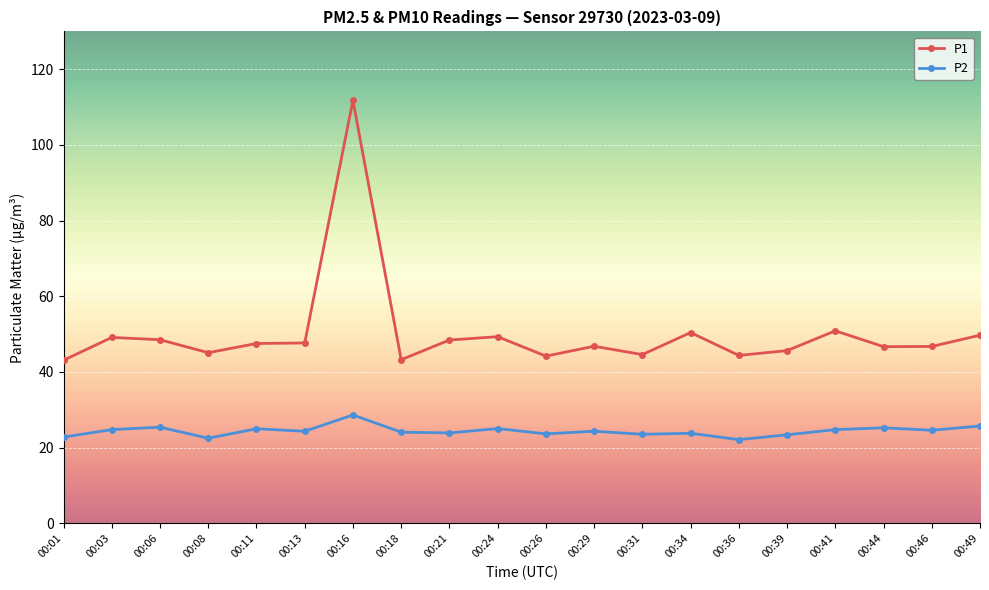

At which category does P2 reach its first local valley?

00:08